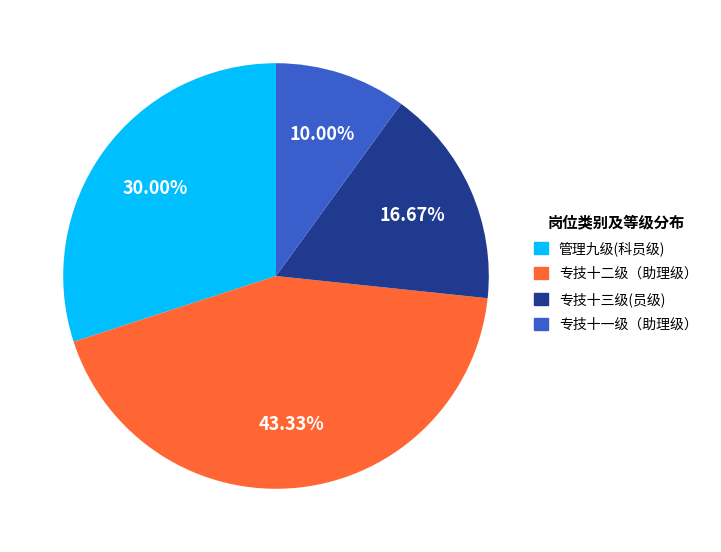

Do 专技十三级(员级) and 专技十一级（助理级） together represent more than half of the pie?

No